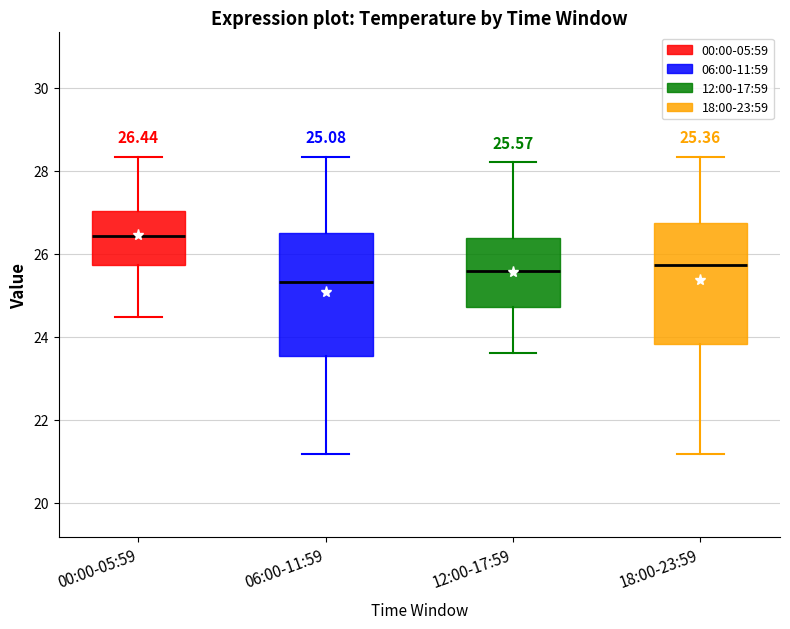

Which box has the highest median line?

00:00-05:59